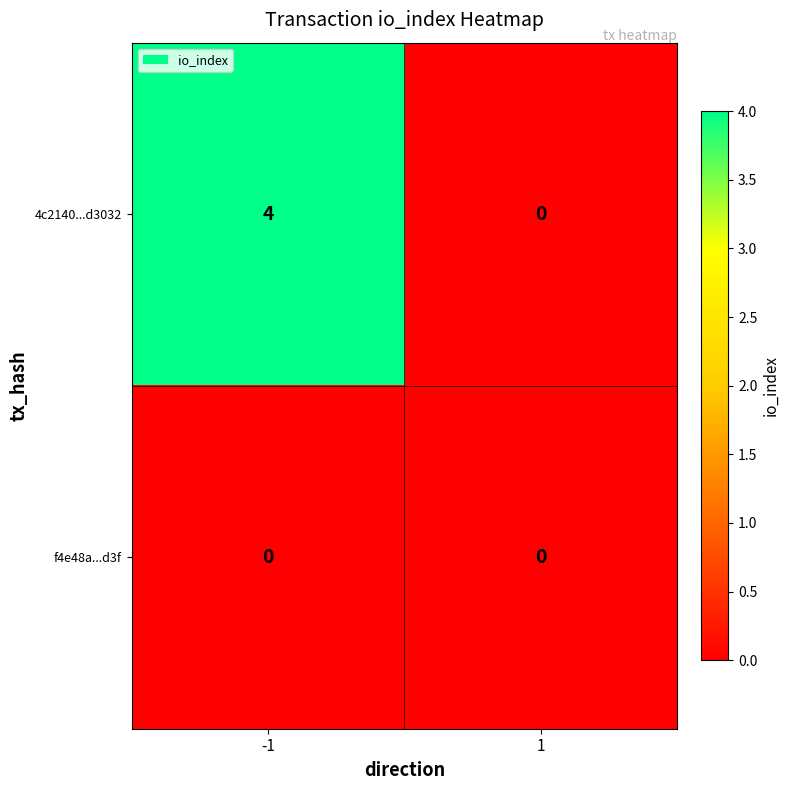

List the series in order of their peak value, highest first.

4c2140...d3032, f4e48a...d3f